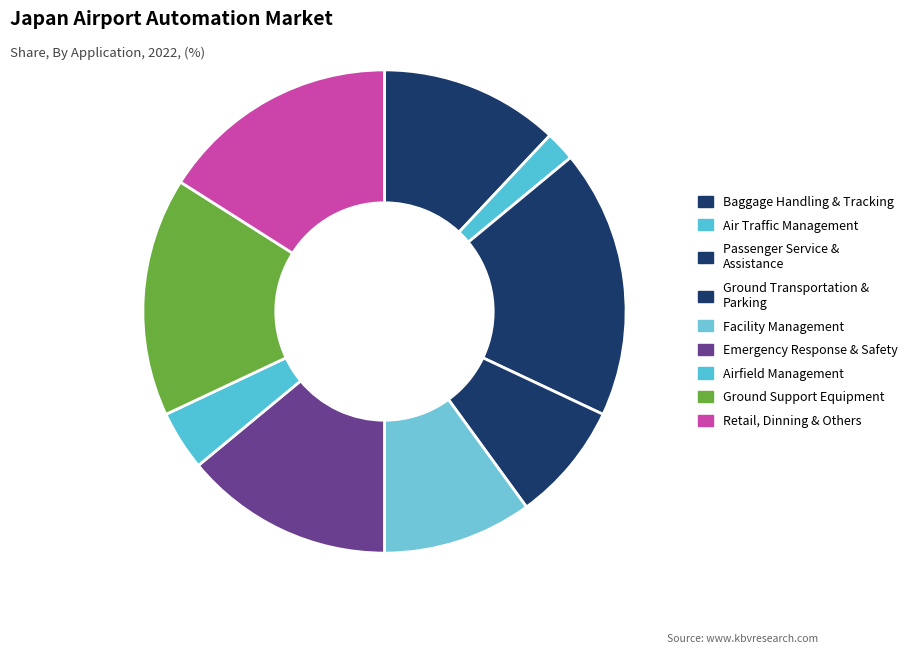

How many segments does this pie chart have?

9